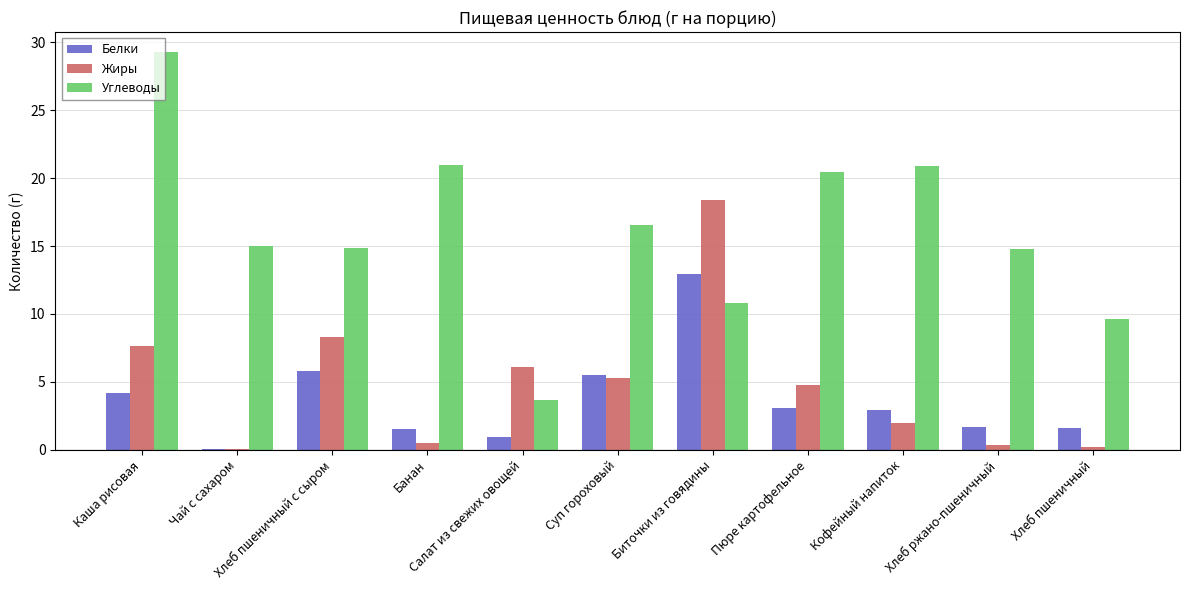

At which label is Углеводы closest to 16?

Суп гороховый